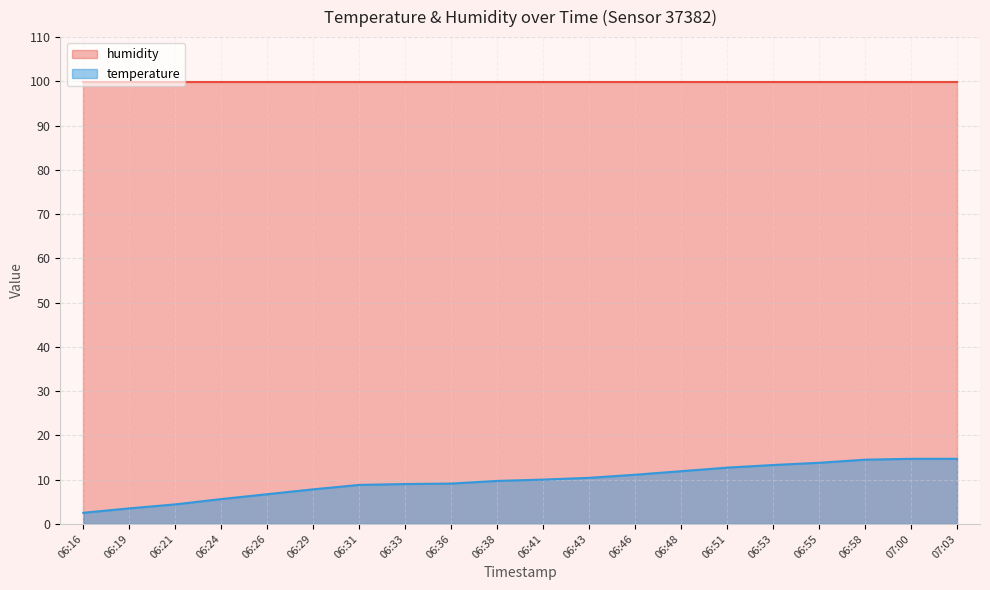

Reading left to right, list all the values displayed in this chart.

2.5	3.5	4.4	5.6	6.7	7.8	8.8	9.0	9.1	9.7	10.0	10.4	11.1	11.9	12.7	13.3	13.8	14.5	14.7	14.7